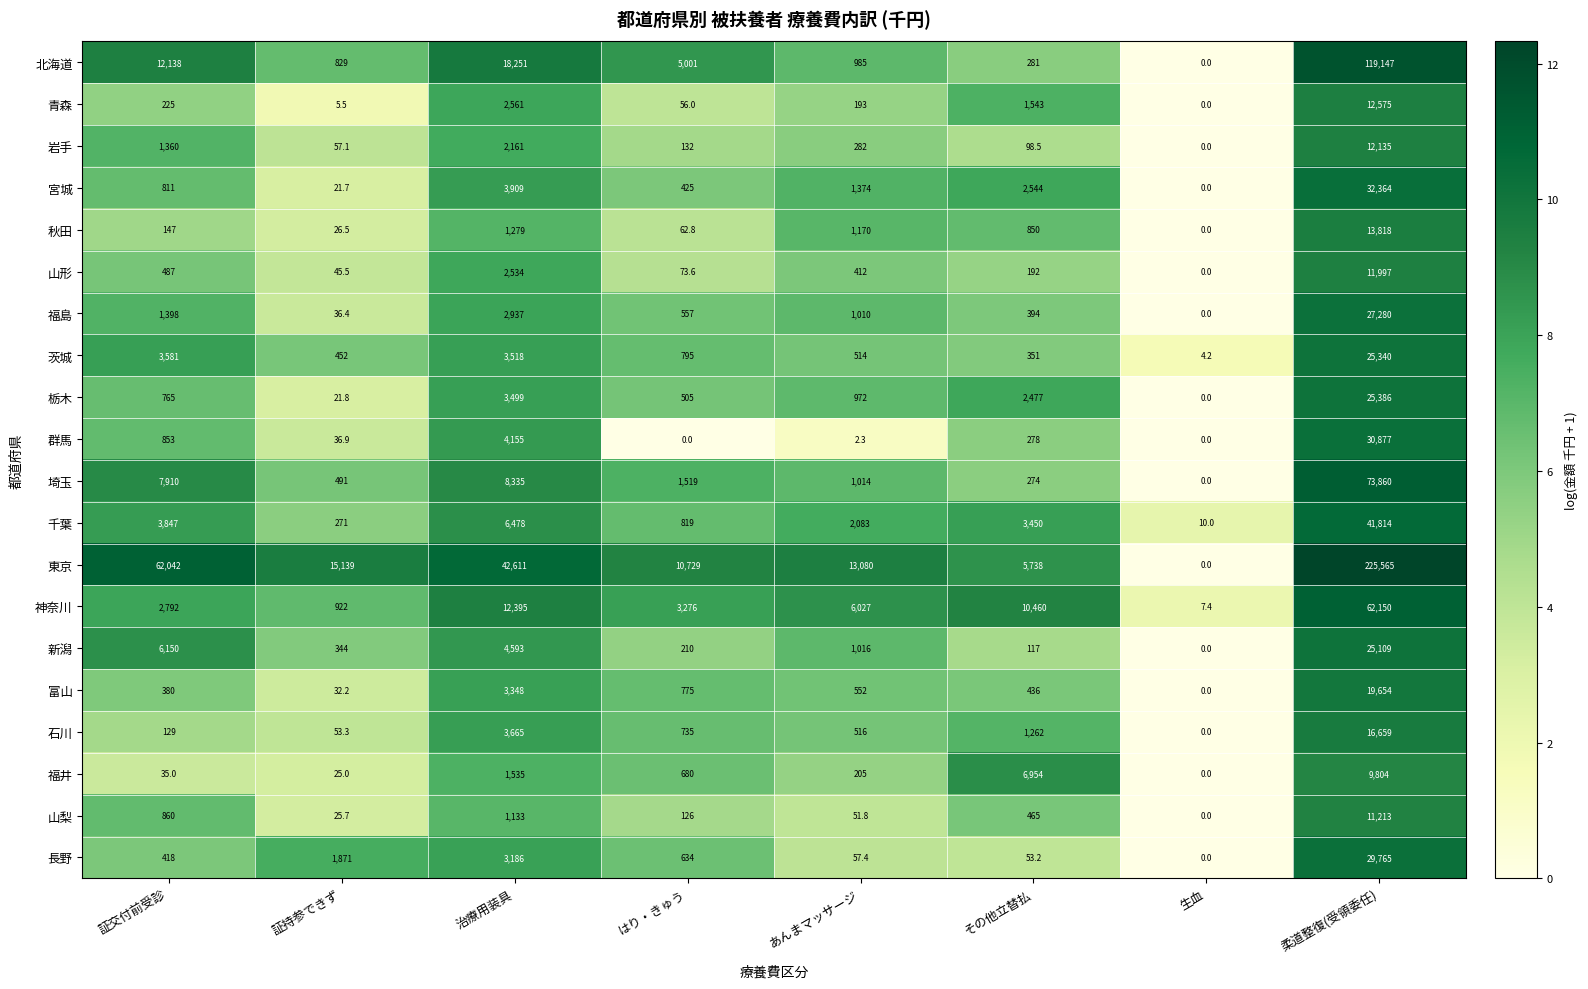

What is the sum of all 宮城 values?

41448.7